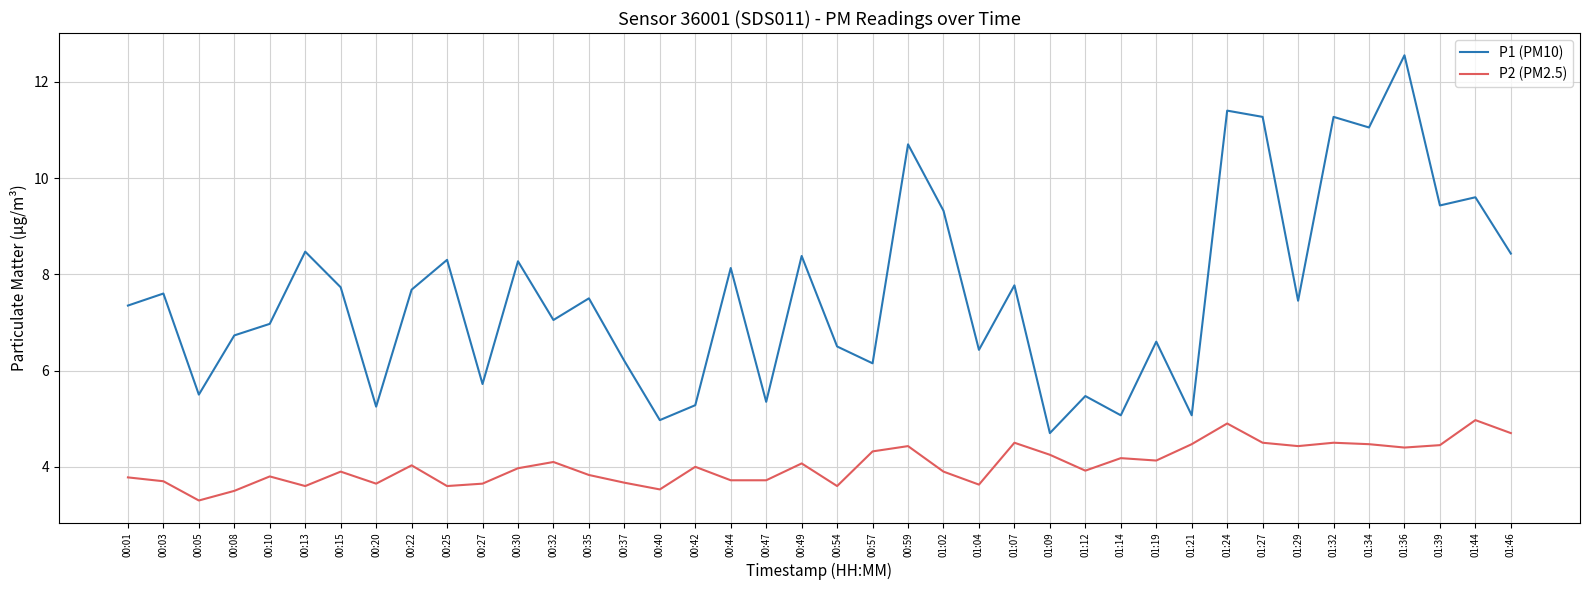

Which category has the lowest value in the P1 (PM10) series?

01:09